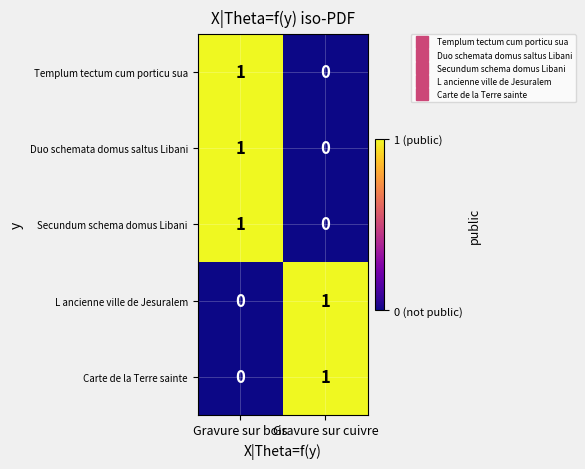

Count the number of data series in this chart.

5